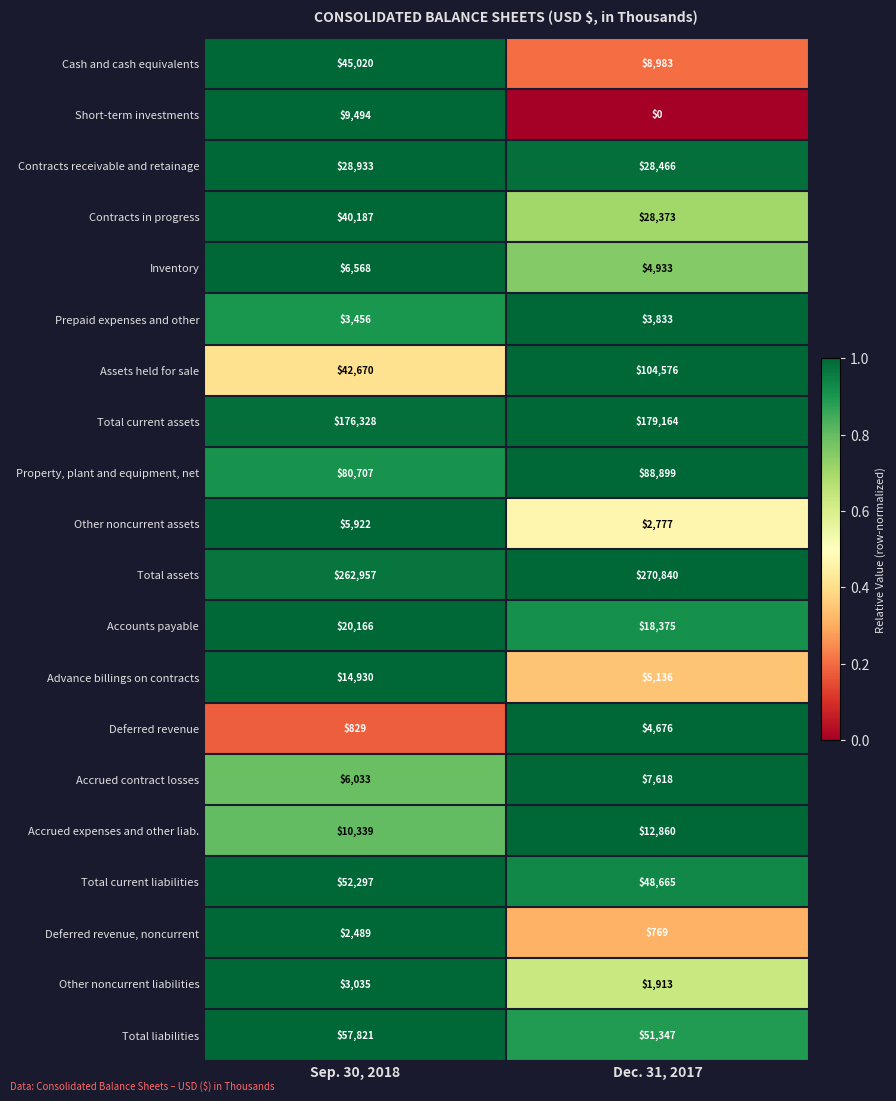

What is the total value across all series at Sep. 30, 2018?

870181